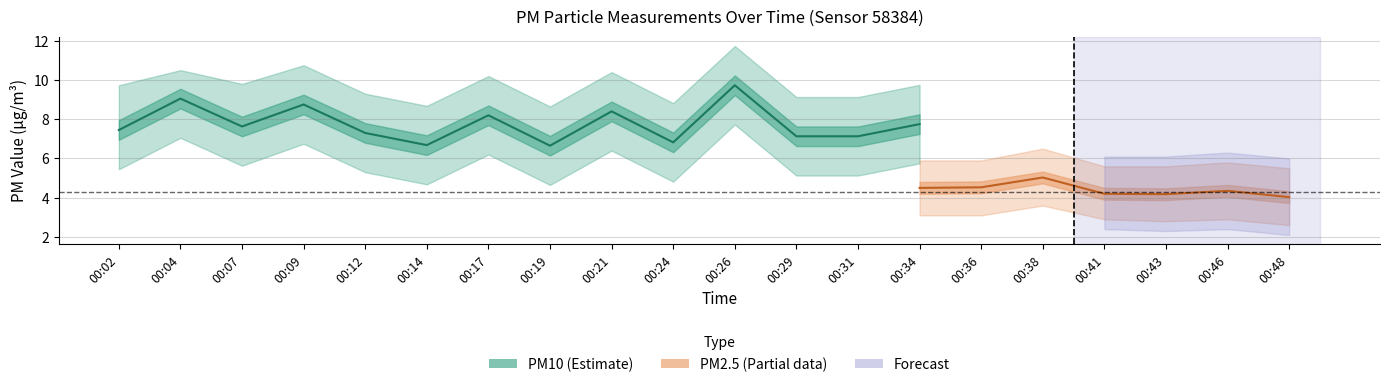

How many interior local valleys does the P1_lower series have?

4